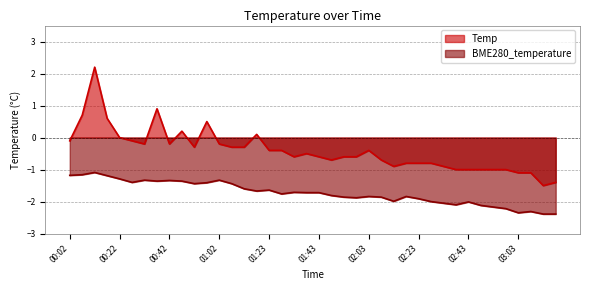

Where is the first local minimum for Temp?

00:32